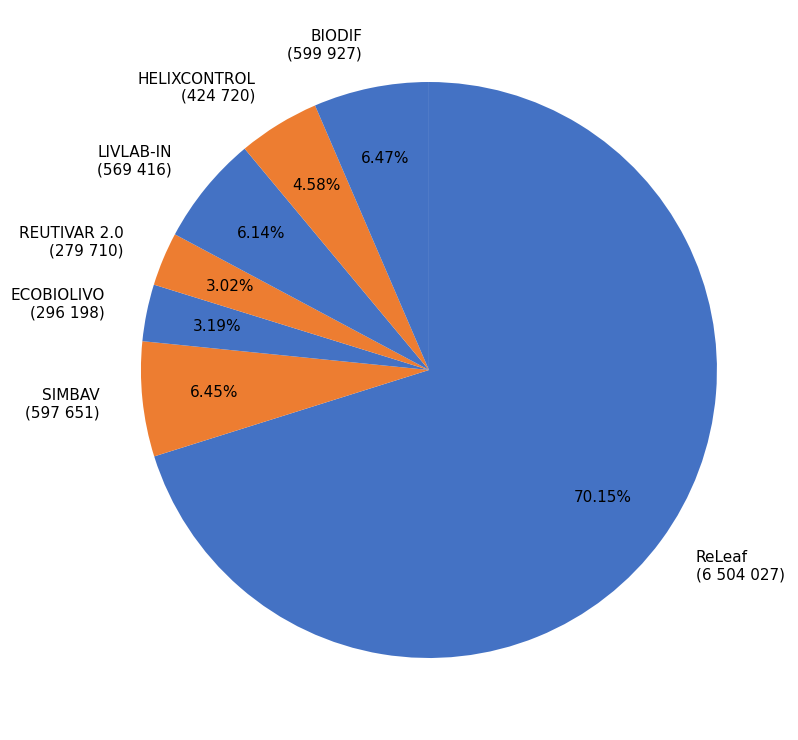

Is it true that ReLeaf is 70% of the pie?

True